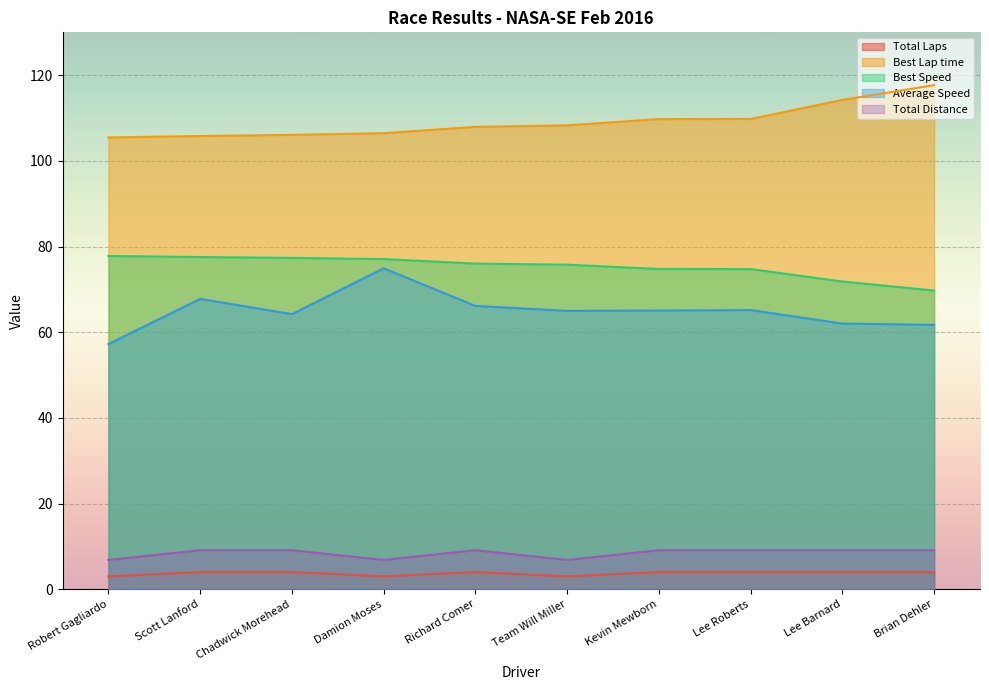

What is the approximate value of Best Speed at Robert Gagliardo?

77.8